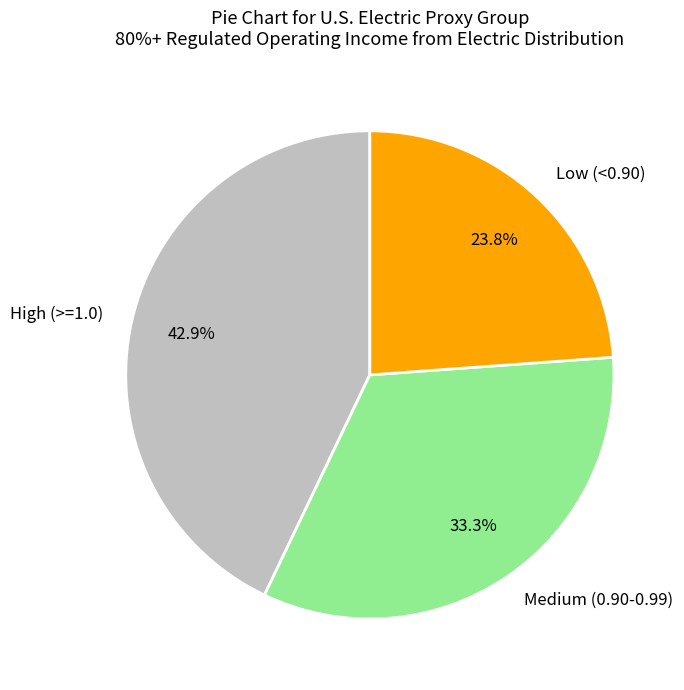

Which category has the biggest portion of the pie?

High (>=1.0)